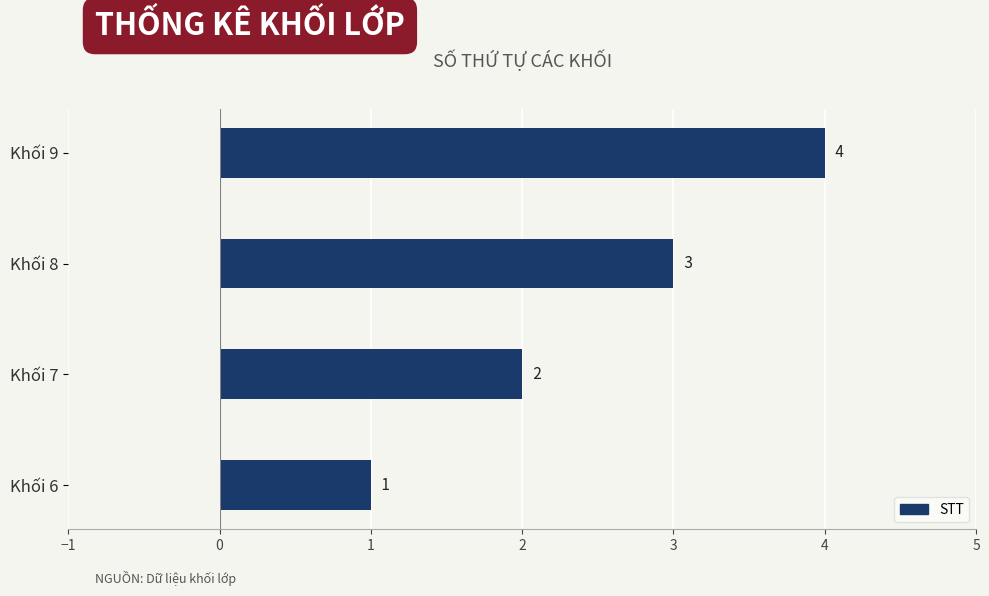

Which has a higher value, Khối 9 or Khối 8?

Khối 9